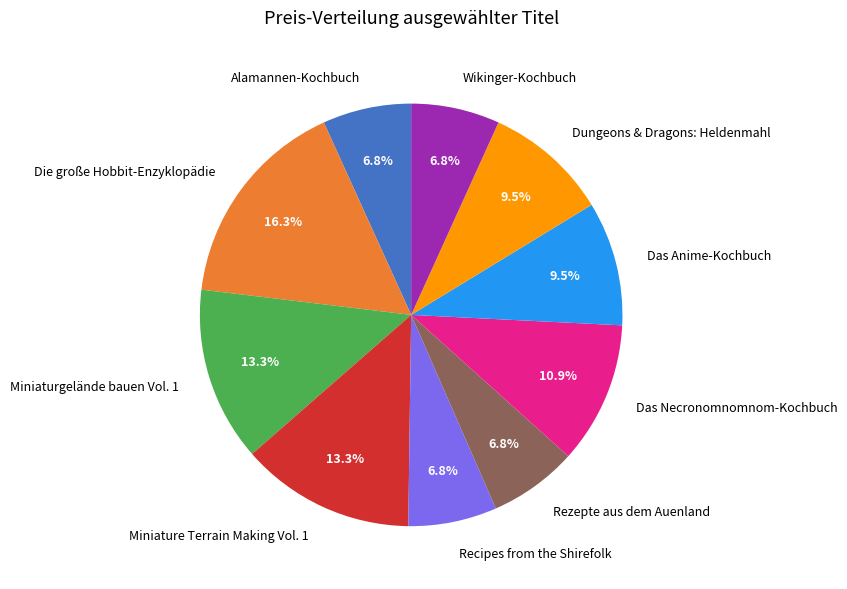

To the nearest percent, what percentage of the pie is Miniaturgelände bauen Vol. 1?

13%